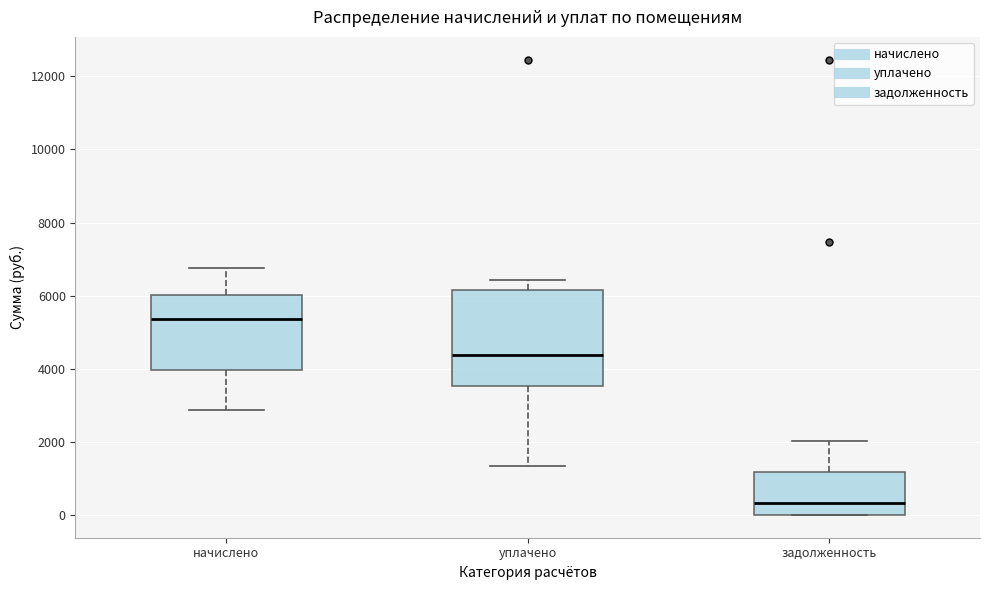

Which box has the highest median line?

начислено